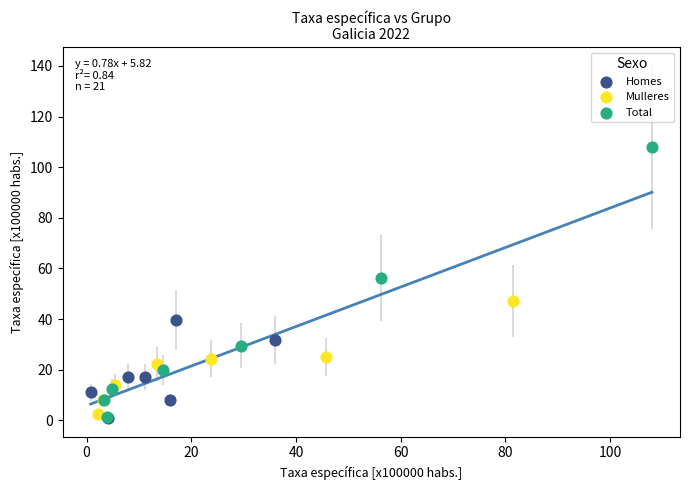

Which series has the widest spread of Y values?

Total